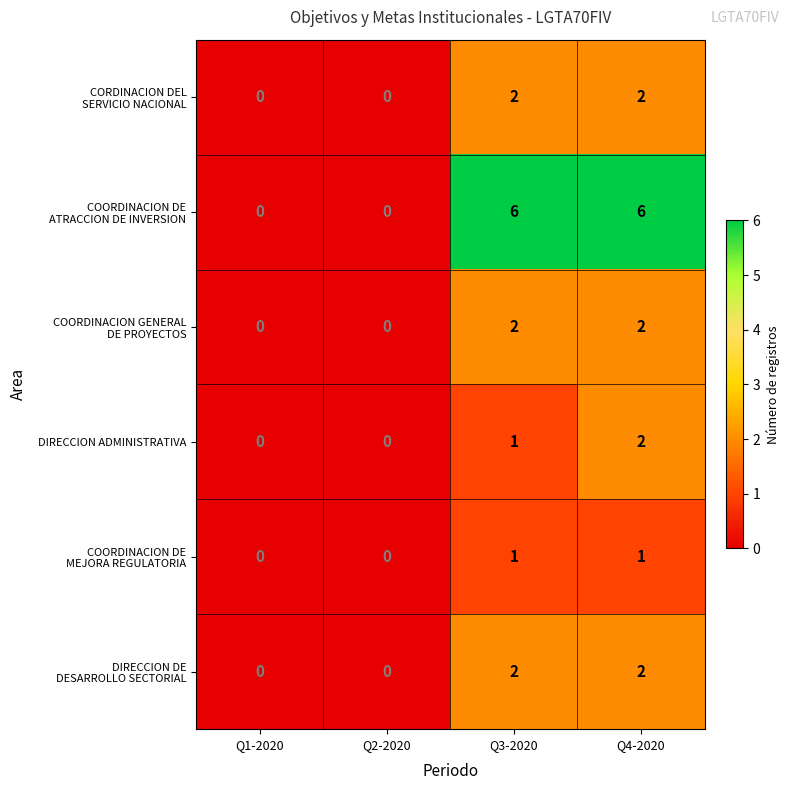

What is the maximum value shown in the chart?

6